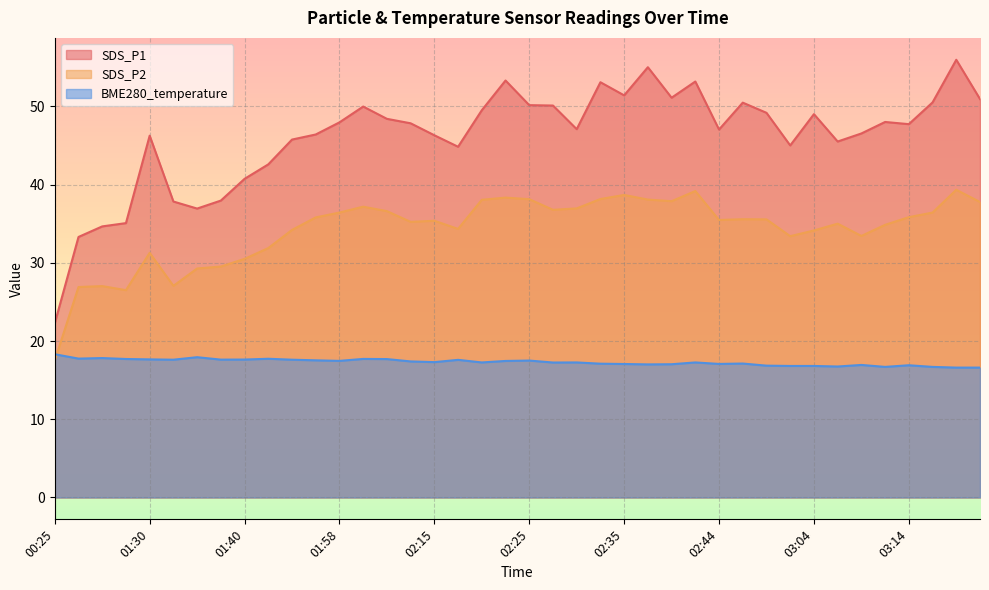

How many interior local valleys does the SDS_P1 series have?

9